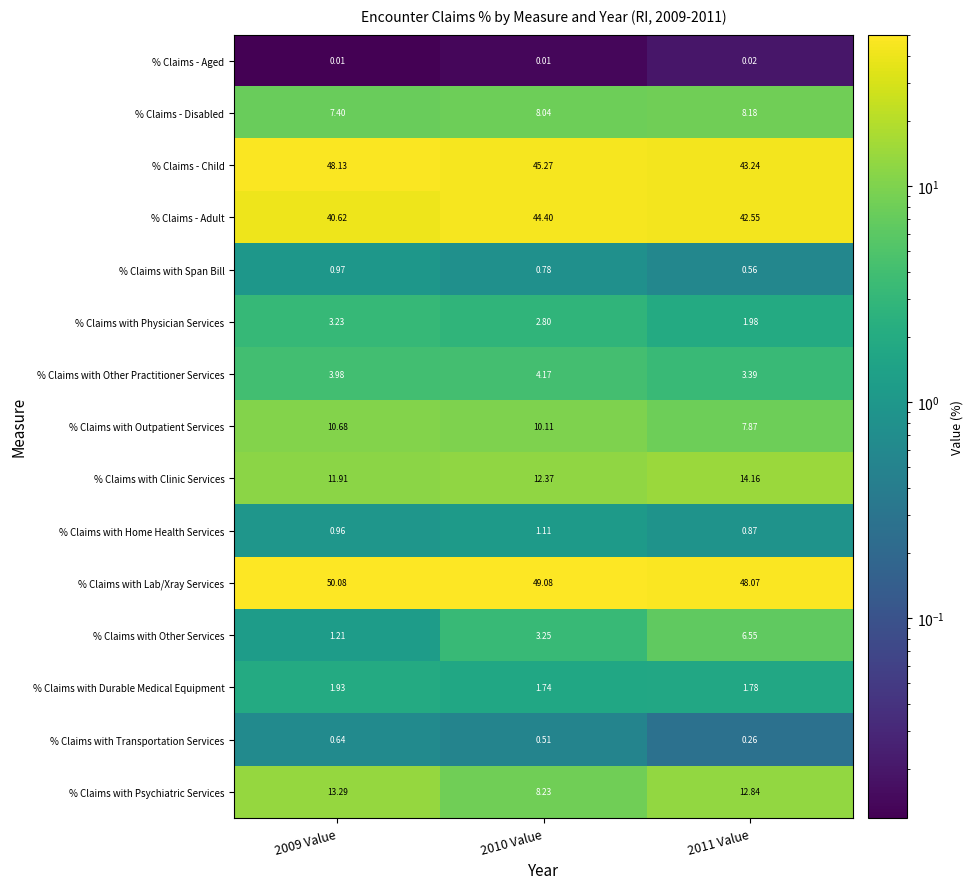

Rank the series at 2009 Value from lowest to highest value.

% Claims - Aged, % Claims with Transportation Services, % Claims with Home Health Services, % Claims with Span Bill, % Claims with Other Services, % Claims with Durable Medical Equipment, % Claims with Physician Services, % Claims with Other Practitioner Services, % Claims - Disabled, % Claims with Outpatient Services, % Claims with Clinic Services, % Claims with Psychiatric Services, % Claims - Adult, % Claims - Child, % Claims with Lab/Xray Services